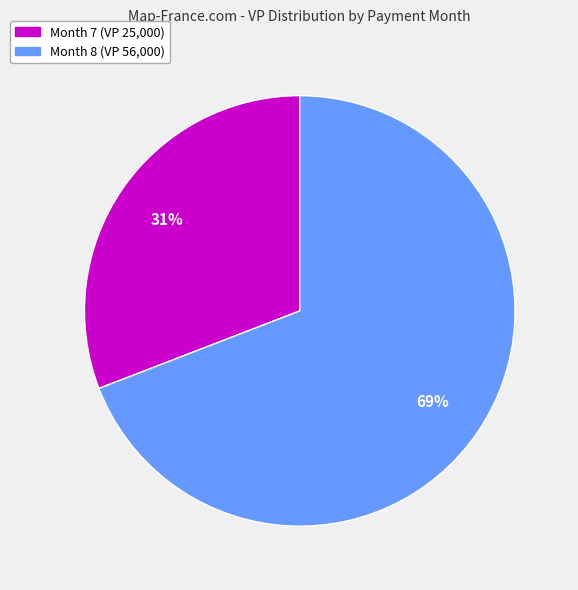

Is there a majority slice in this chart?

Yes